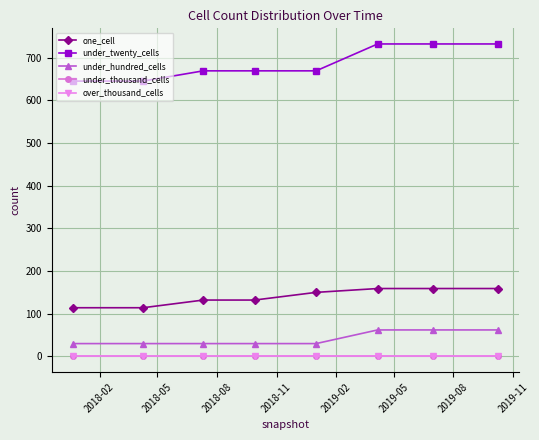

How many lines are shown in the chart?

5